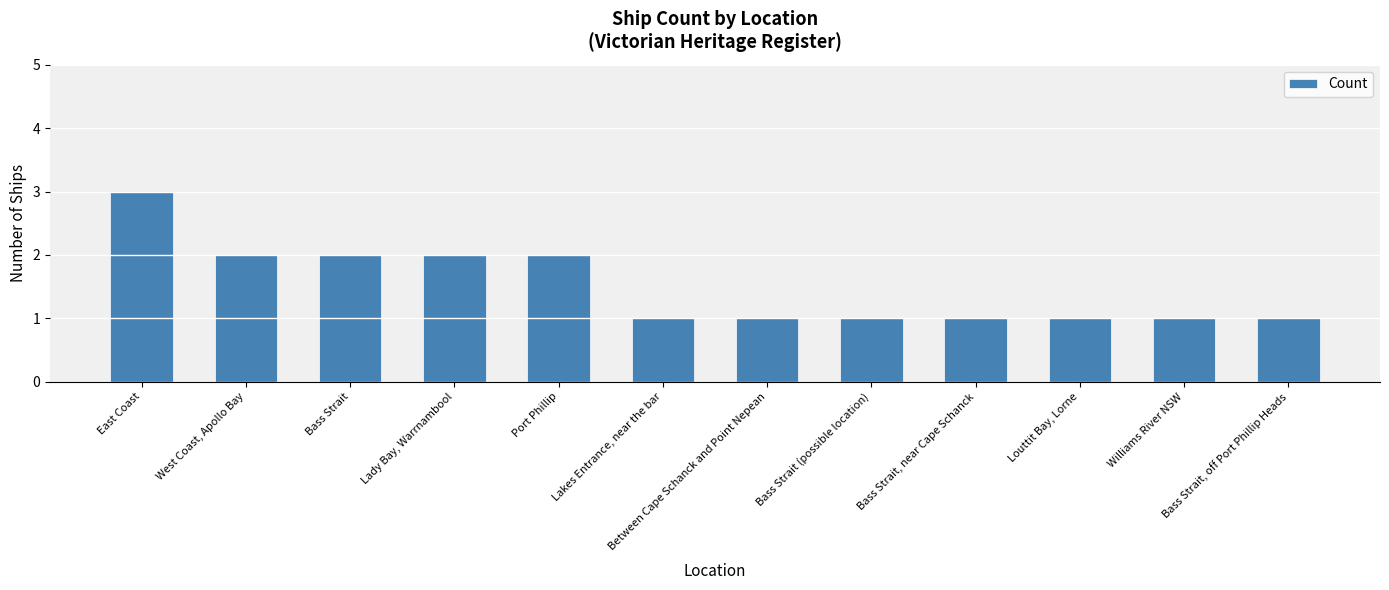

The chart shows a value of 2 at Williams River NSW. True or false?

False